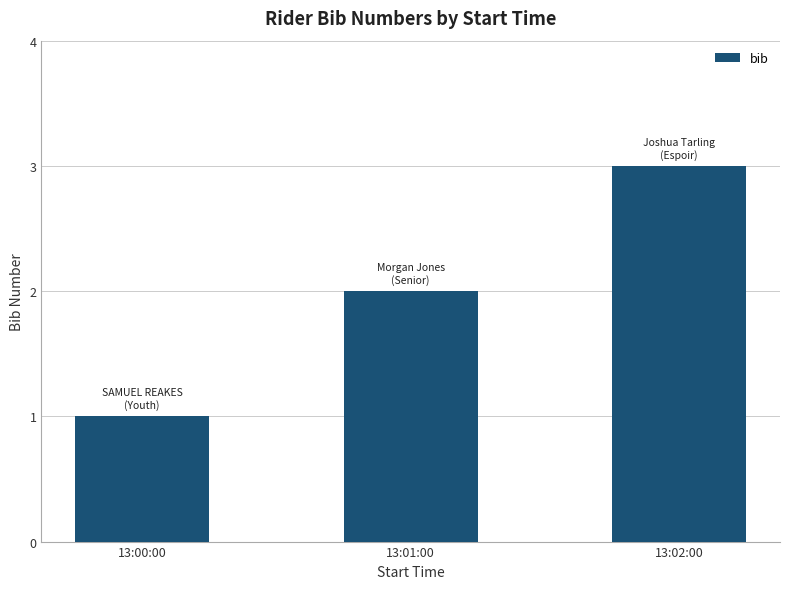

Count the values in the range 1 to 3.

3